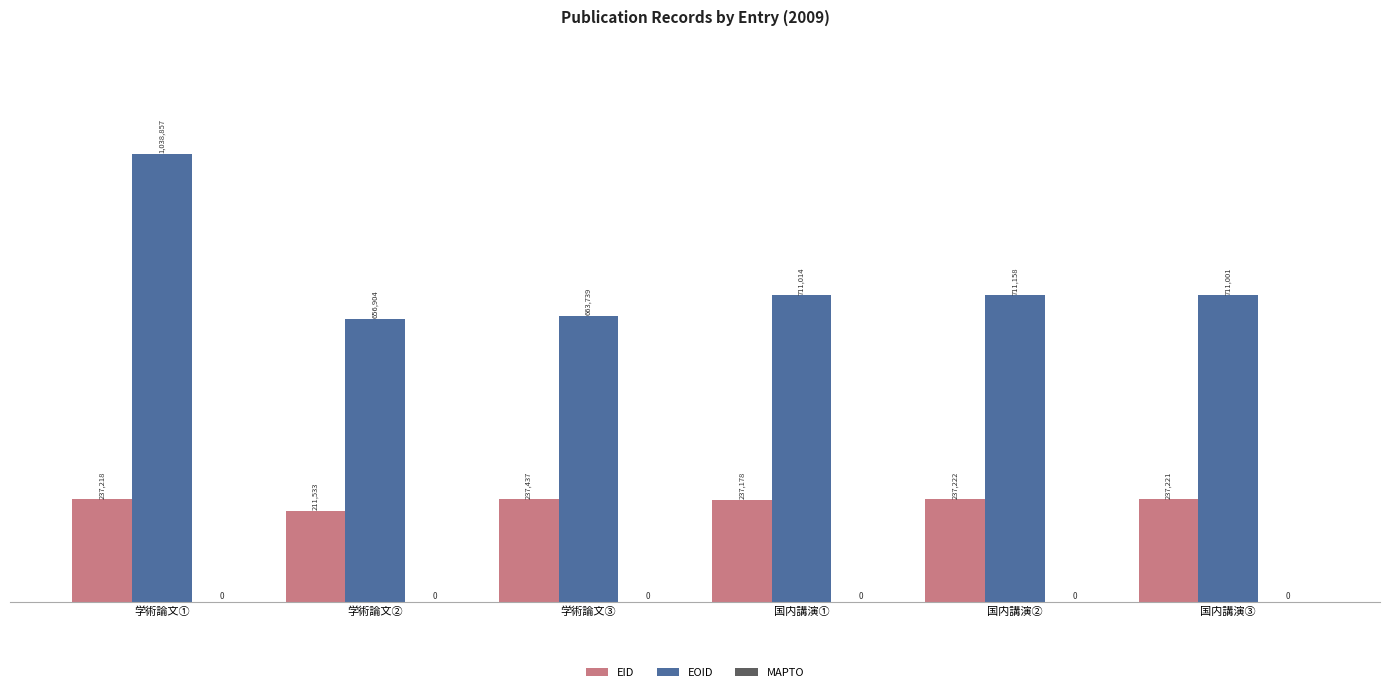

What position from the right is 国内講演③?

1